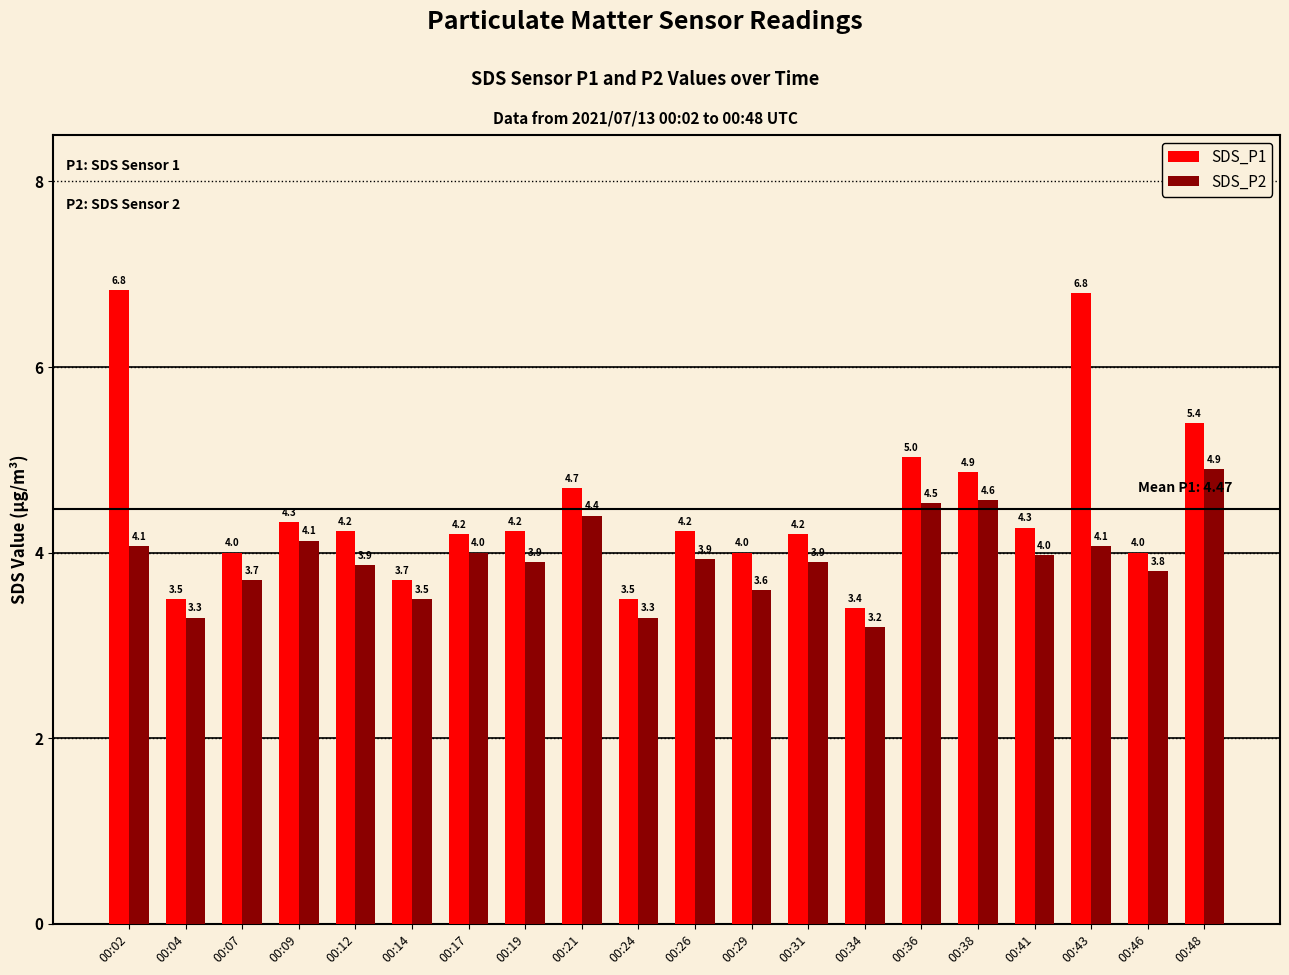

What is the average value of the SDS_P1 series?

4.5